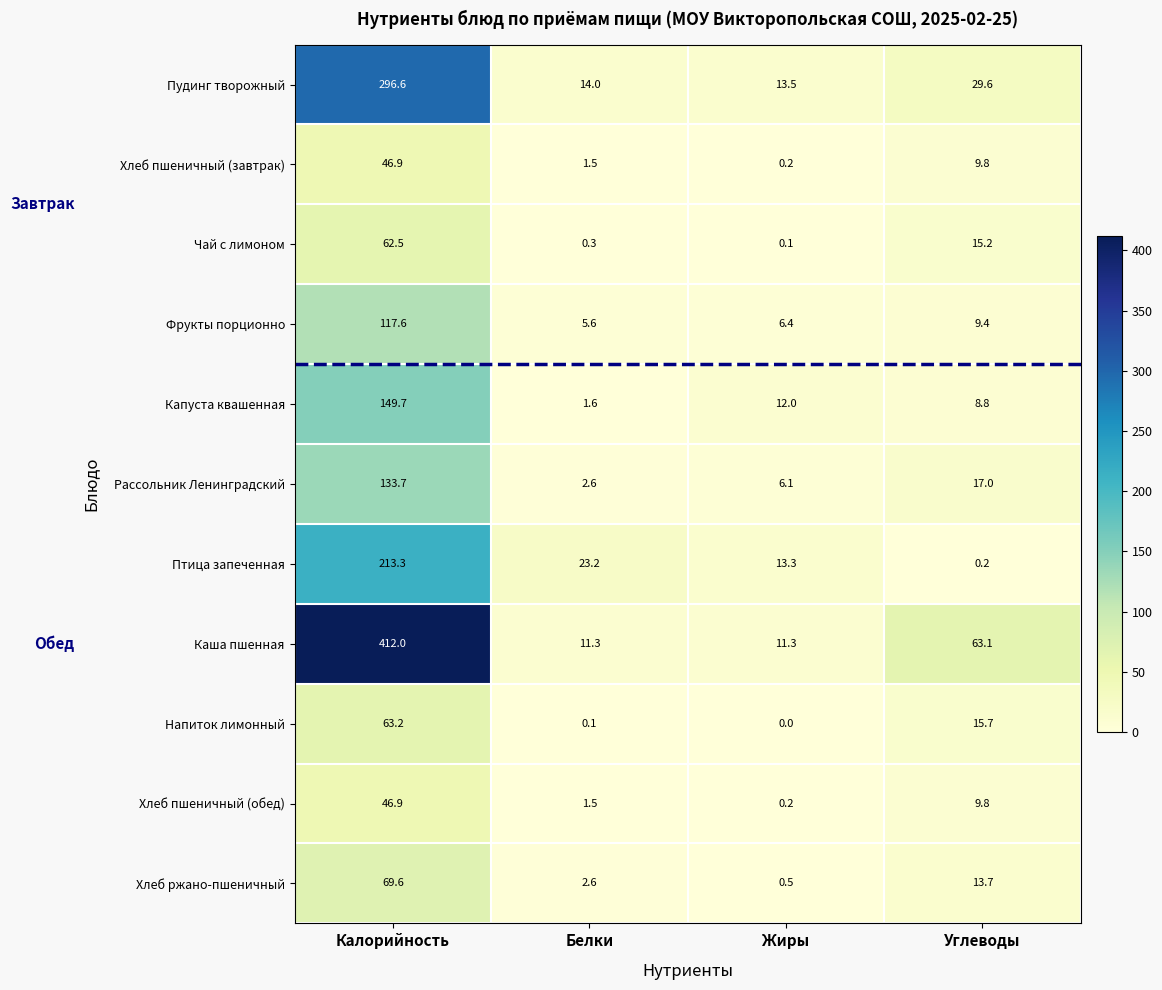

What is the greatest value displayed?

412.0